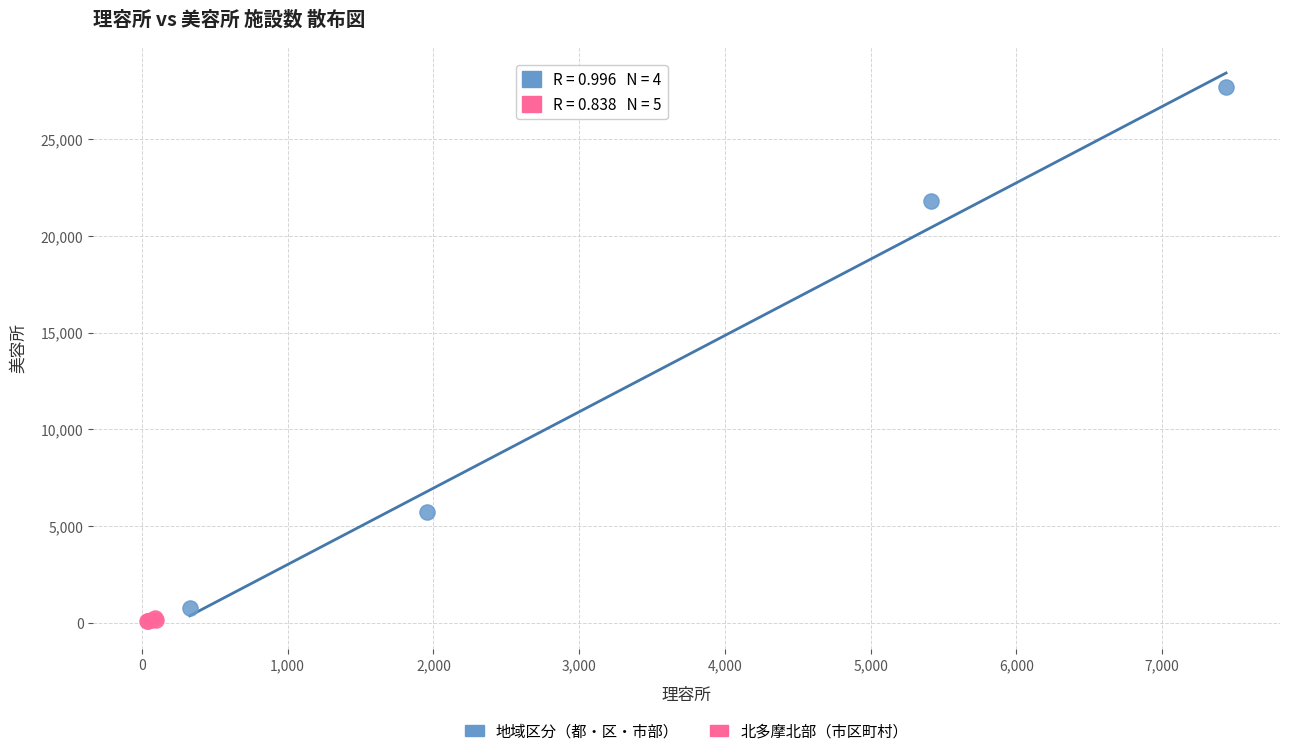

Which series reaches the maximum Y coordinate?

地域区分（都・区・市部）